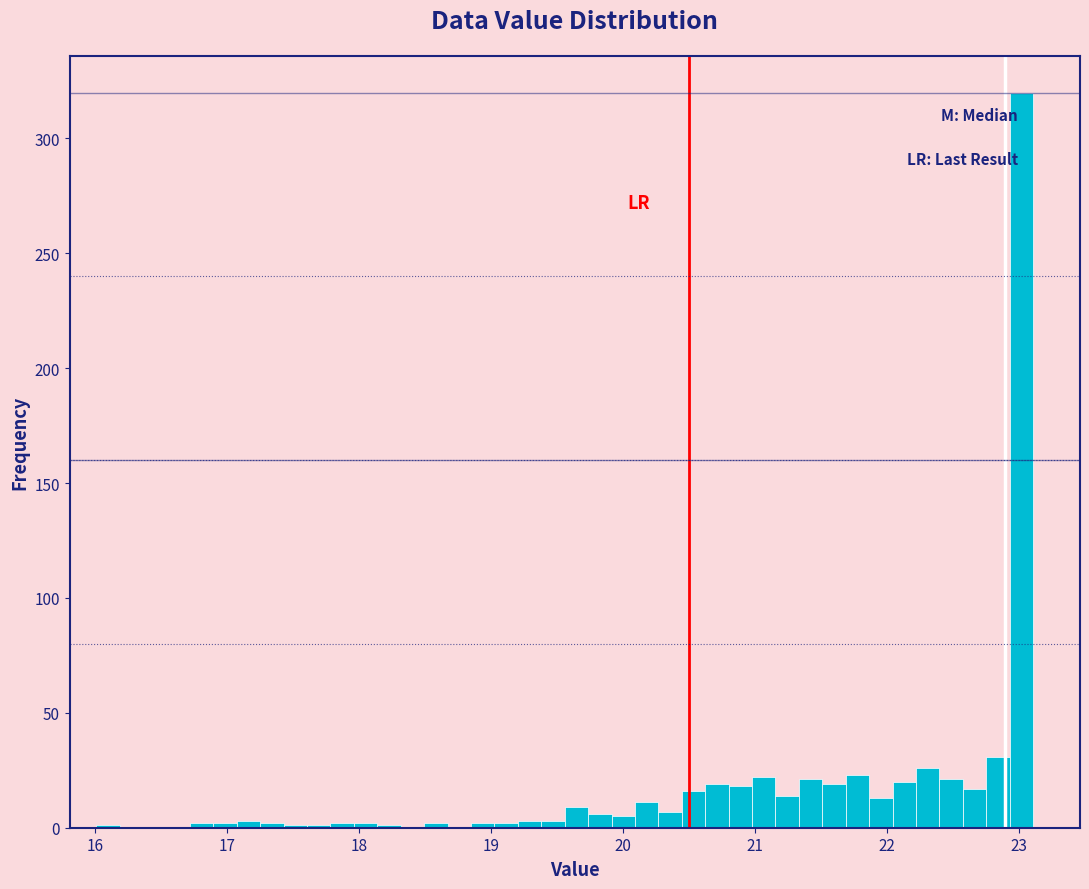

Read against the x-axis, roughly where is the centre of the tallest bar?

23.0